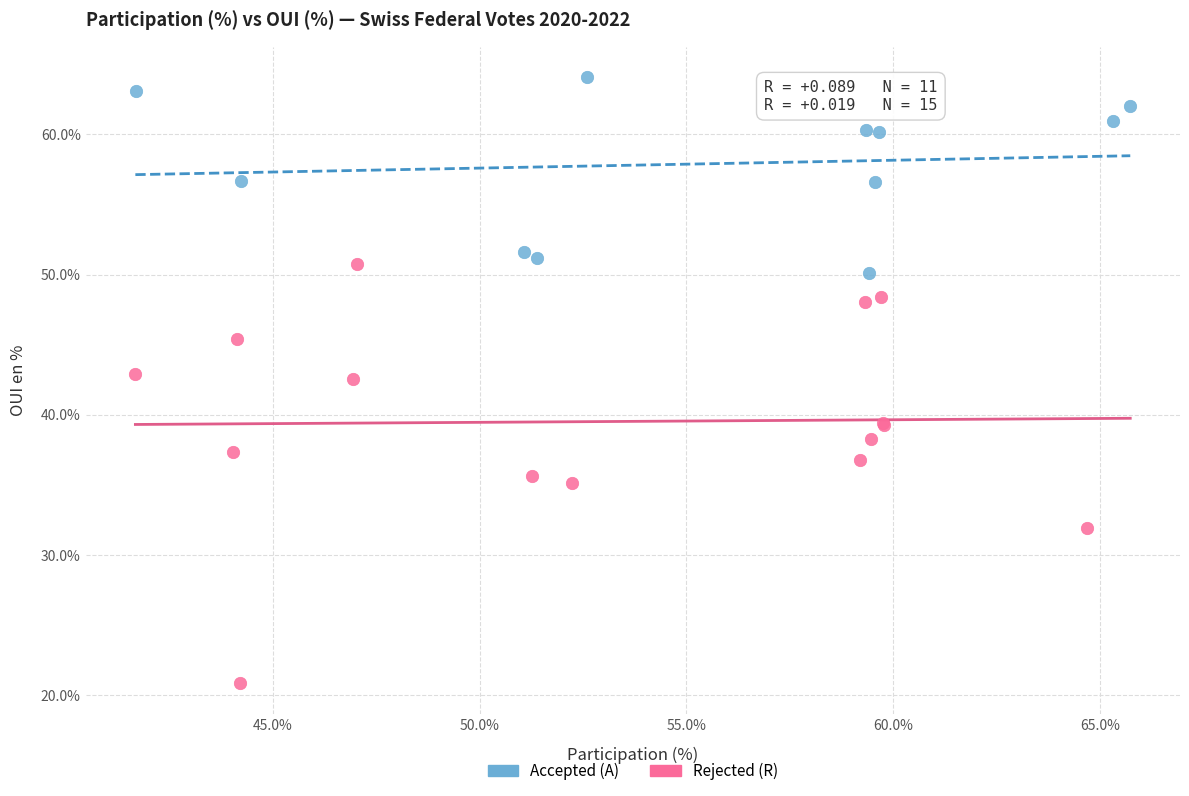

Which series reaches the minimum Y coordinate?

Rejected (R)